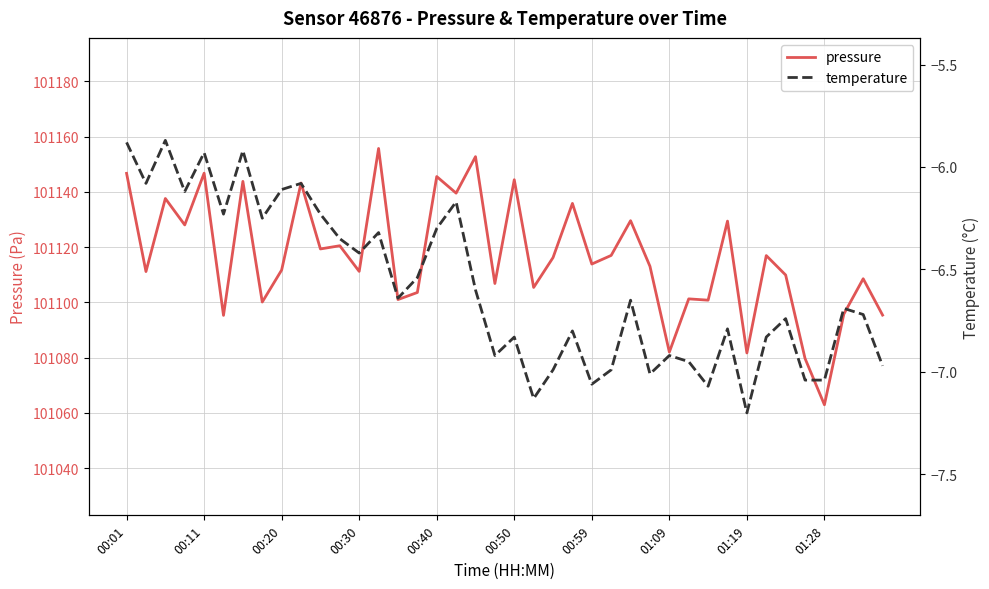

Reading left to right, list all the values displayed in this chart.

pressure: 101146.7	101111.2	101137.6	101128.0	101146.8	101095.3	101143.8	101100.1	101111.7	101143.2	101119.3	101120.5	101111.2	101155.7	101101.0	101103.6	101145.5	101139.5	101152.7	101106.8	101144.4	101105.4	101116.2	101135.8	101113.9	101117.0	101129.6	101113.1	101082.0	101101.3	101100.8	101129.4	101081.7	101116.9	101109.9	101079.7	101063.0	101095.8	101108.6	101095.4
temperature: -5.9	-6.1	-5.9	-6.1	-5.9	-6.2	-5.9	-6.2	-6.1	-6.1	-6.2	-6.3	-6.4	-6.3	-6.6	-6.5	-6.3	-6.2	-6.6	-6.9	-6.8	-7.1	-7.0	-6.8	-7.1	-7.0	-6.7	-7.0	-6.9	-7.0	-7.1	-6.8	-7.2	-6.8	-6.7	-7.0	-7.0	-6.7	-6.7	-7.0